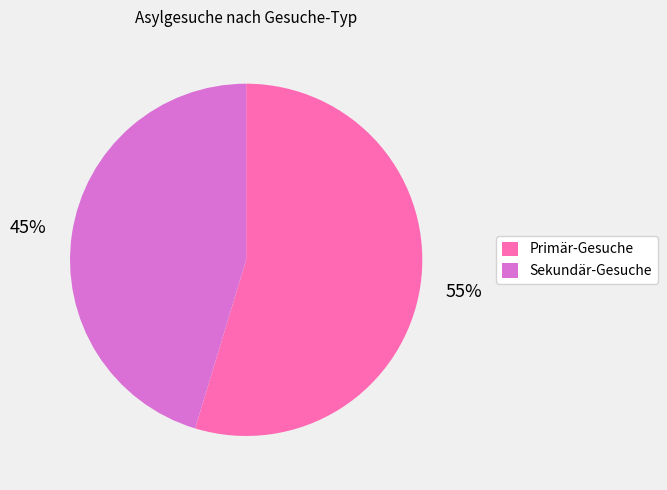

Between Sekundär-Gesuche and Primär-Gesuche, which is larger?

Primär-Gesuche